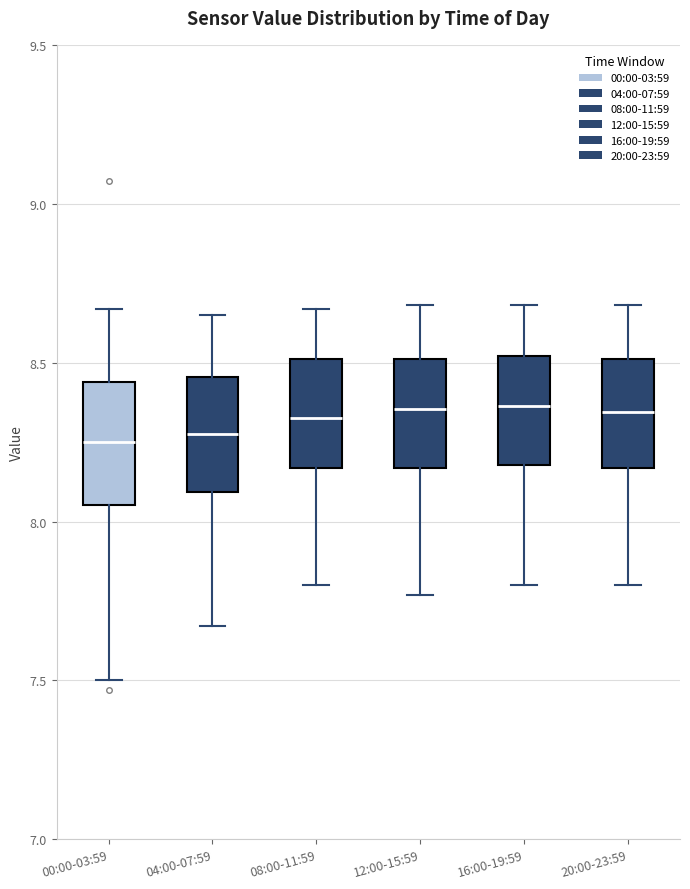

Reading left to right, transcribe this box plot: for each box, give where its median line is, the range the box spans, and where its two whiskers end, as read against the y-axis. The values are not printed on the chart, so give them approximately, as read against the axis.

00:00-03:59: median 8.25, box 8.05 to 8.45, whiskers 7.50 to 8.65
04:00-07:59: median 8.30, box 8.10 to 8.45, whiskers 7.65 to 8.65
08:00-11:59: median 8.35, box 8.15 to 8.50, whiskers 7.80 to 8.65
12:00-15:59: median 8.35, box 8.15 to 8.50, whiskers 7.75 to 8.70
16:00-19:59: median 8.35, box 8.20 to 8.50, whiskers 7.80 to 8.70
20:00-23:59: median 8.35, box 8.15 to 8.50, whiskers 7.80 to 8.70